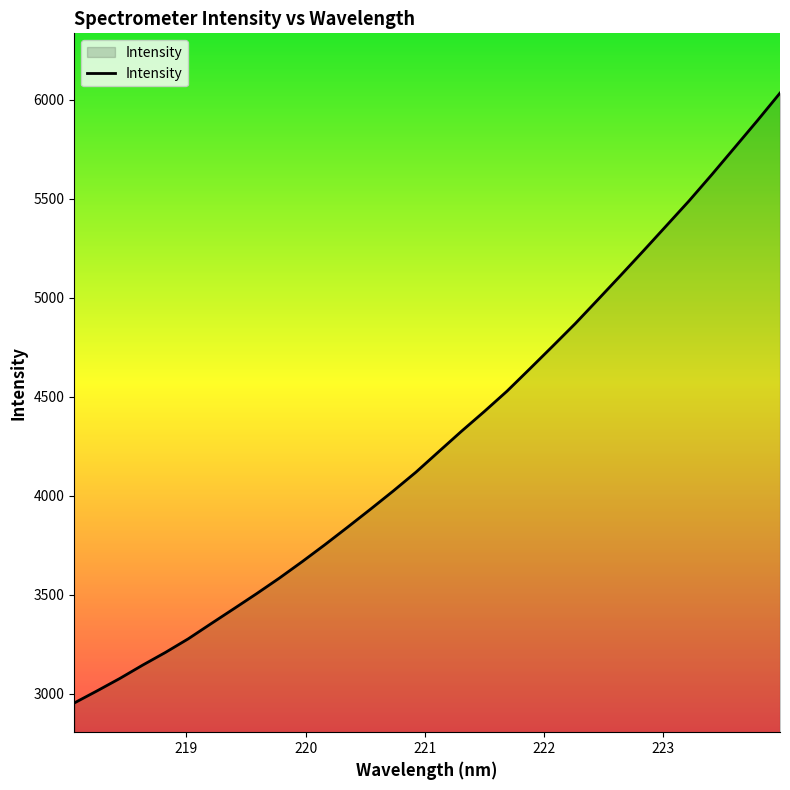

How many lines are shown in the chart?

1